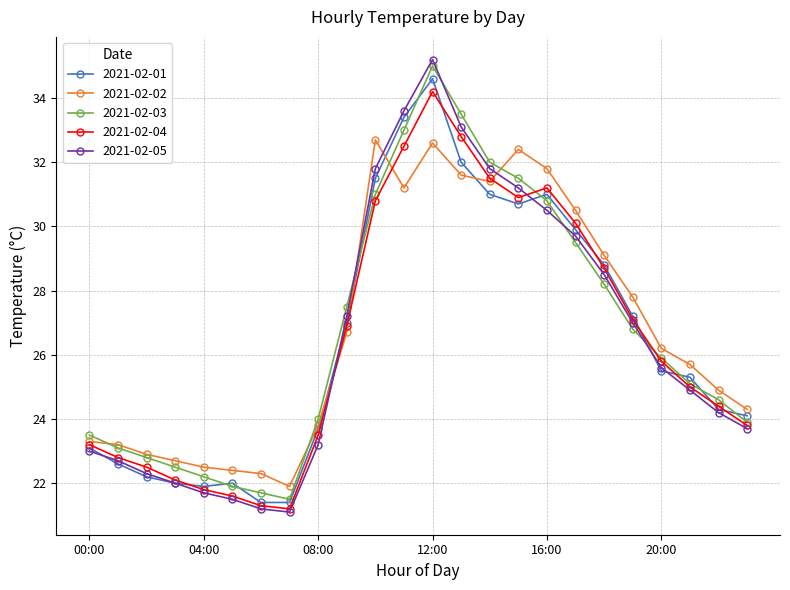

What is the smallest value displayed?

21.1